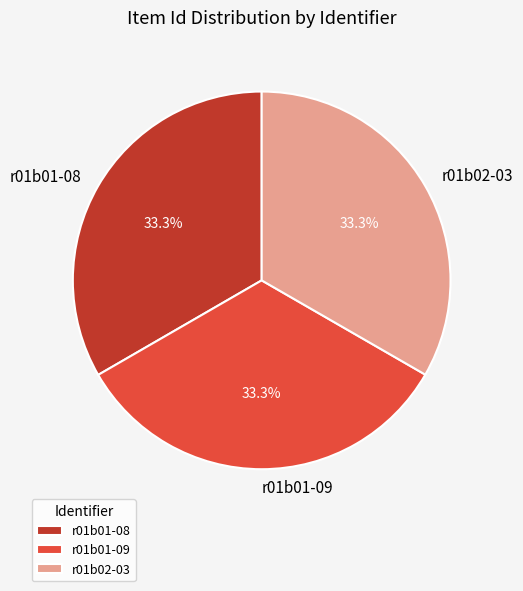

Approximately how many times larger is the value at r01b01-09 compared to r01b01-08?

1.0